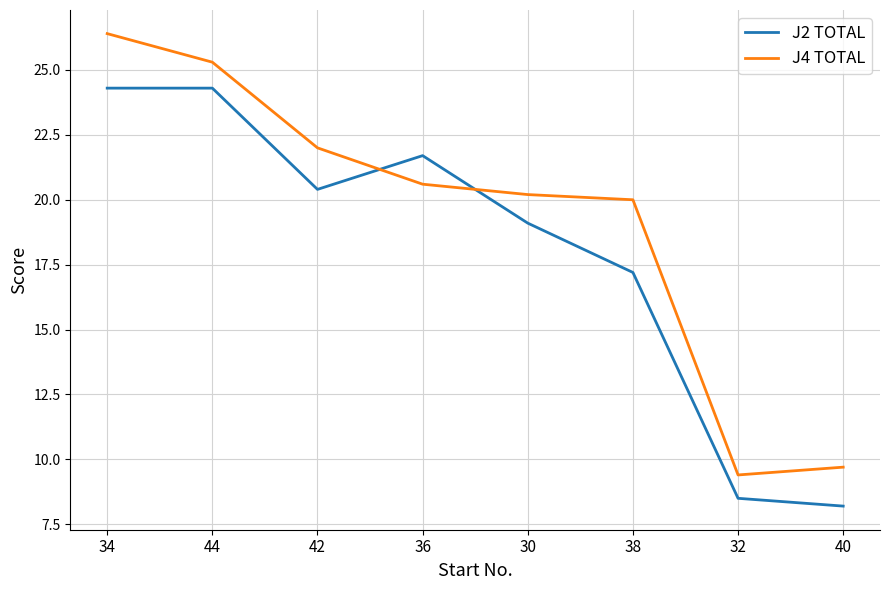

What position from the left is 38?

6